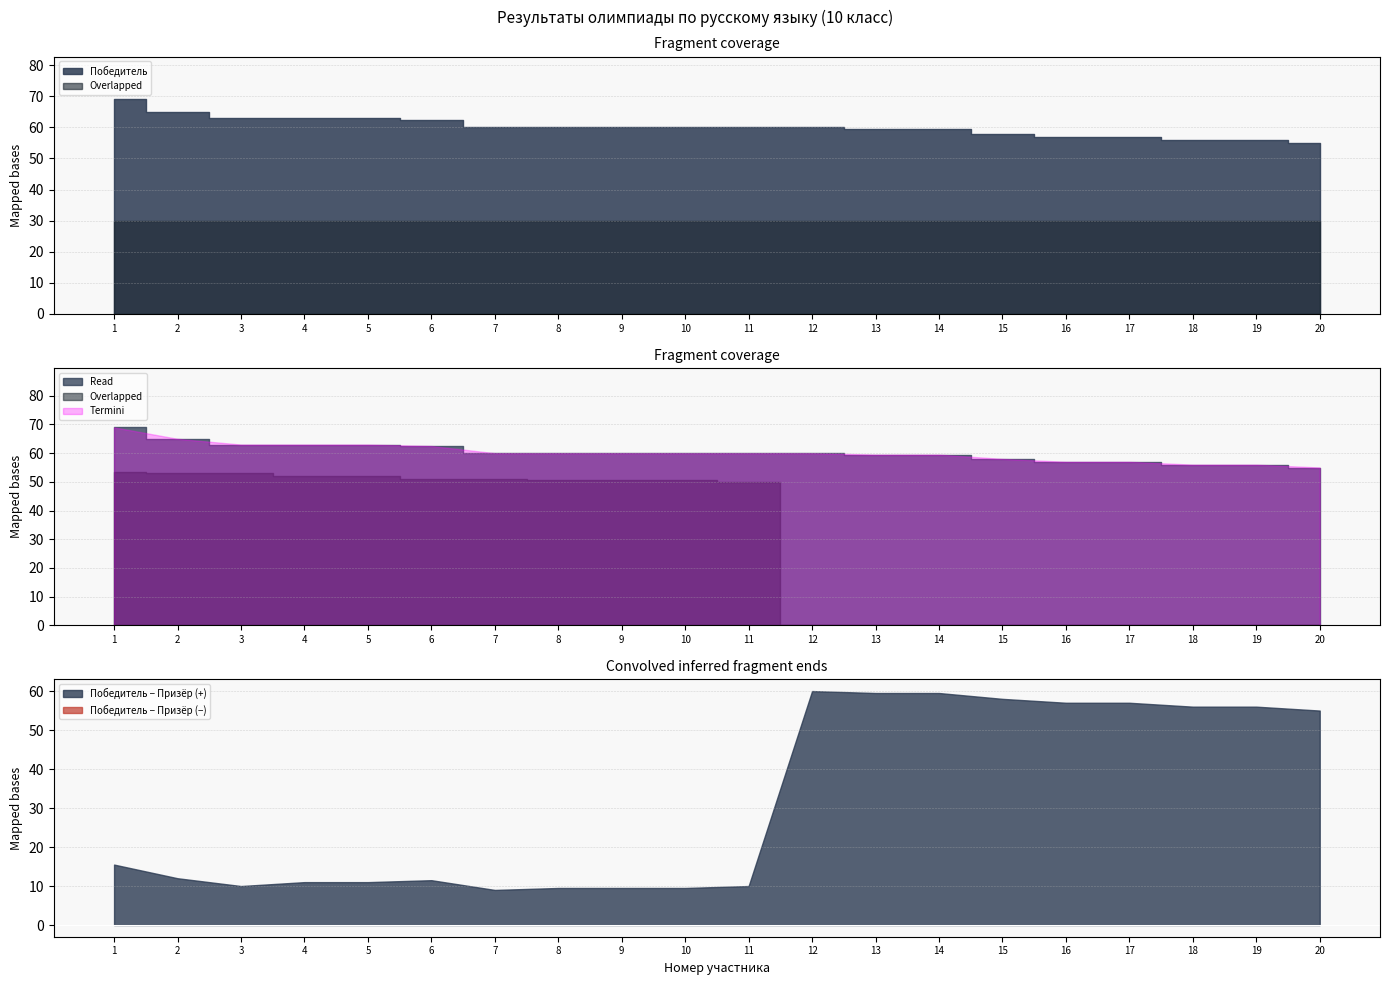

Reading right to left, transcribe all the data shown in this chart.

Победитель: 20=55.0	19=56.0	18=56.0	17=57.0	16=57.0	15=58.0	14=59.5	13=59.5	12=60.0	11=60.0	10=60.0	9=60.0	8=60.0	7=60.0	6=62.5	5=63.0	4=63.0	3=63.0	2=65.0	1=69.0
Призёр: 20=0.0	19=0.0	18=0.0	17=0.0	16=0.0	15=0.0	14=0.0	13=0.0	12=0.0	11=50.0	10=50.5	9=50.5	8=50.5	7=51.0	6=51.0	5=52.0	4=52.0	3=53.0	2=53.0	1=53.5